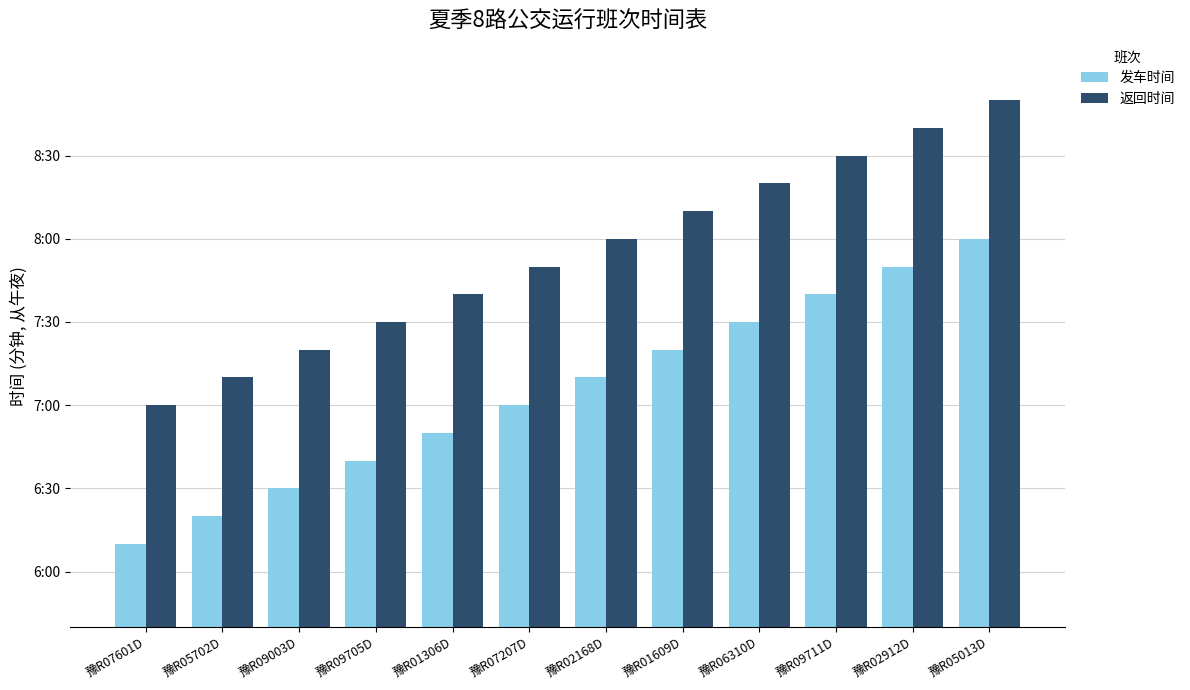

The value of 返回时间 at 豫R07207D is 758. True or false?

False